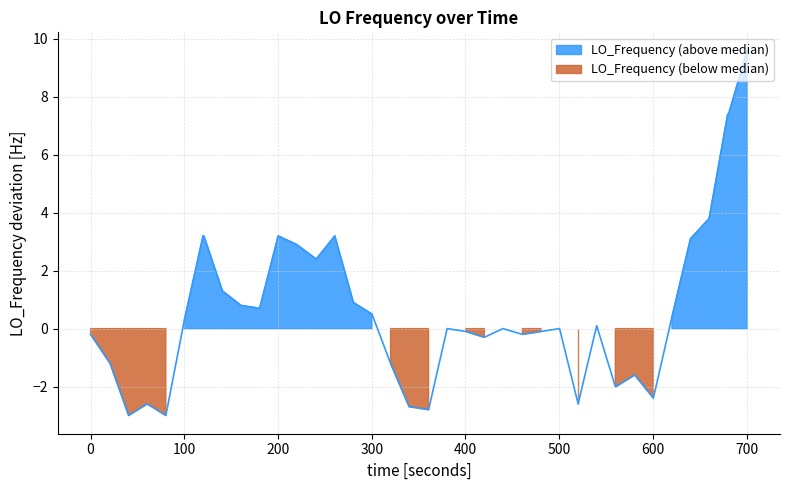

Reading left to right, what are all the values shown in this chart?

-0.2	-1.2	-3.0	-2.6	-3.0	0.3	3.2	3.2	1.3	0.8	0.7	3.2	2.9	2.4	3.2	0.9	0.5	-1.2	-2.7	-2.7	-2.8	0.0	-0.1	-0.3	0.0	-0.2	-0.1	0.0	-2.6	0.1	-2.0	-2.0	-1.6	-2.4	0.4	3.1	3.8	7.4	7.4	9.6